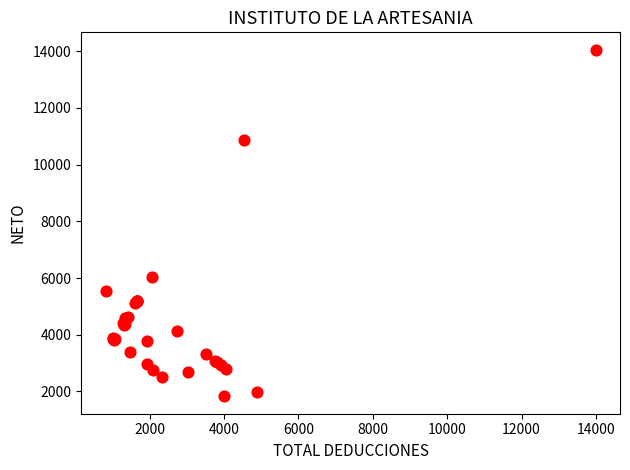

What Y value in the scatter plot is closest to 7939?

6044.8